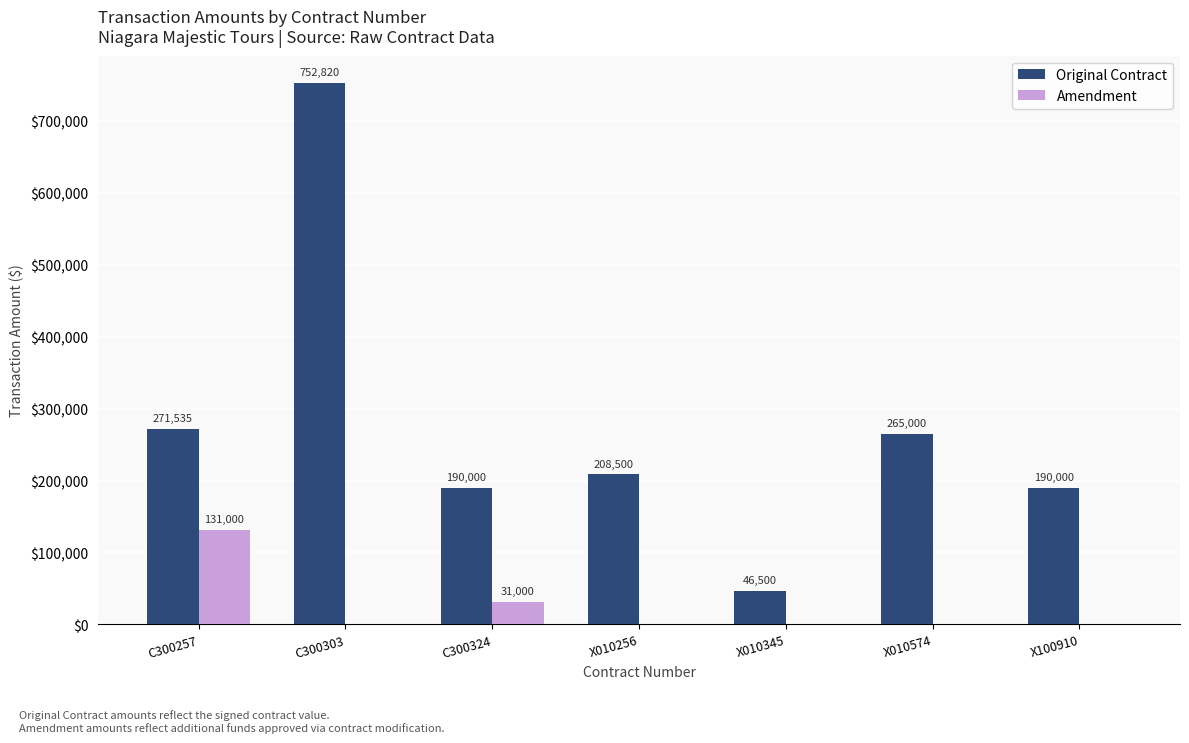

What is the sum of all Amendment values?

162000.0